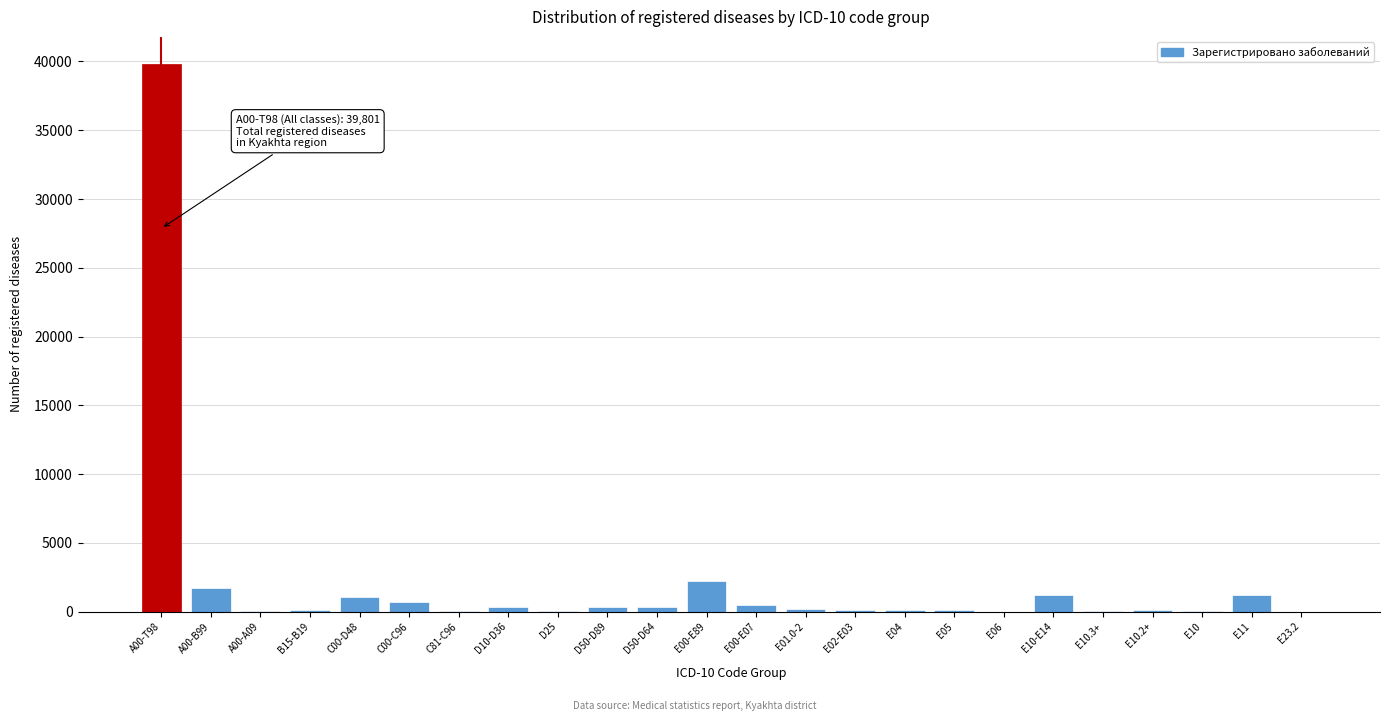

Where is the data nearest to the value 19901?

Е00-Е89